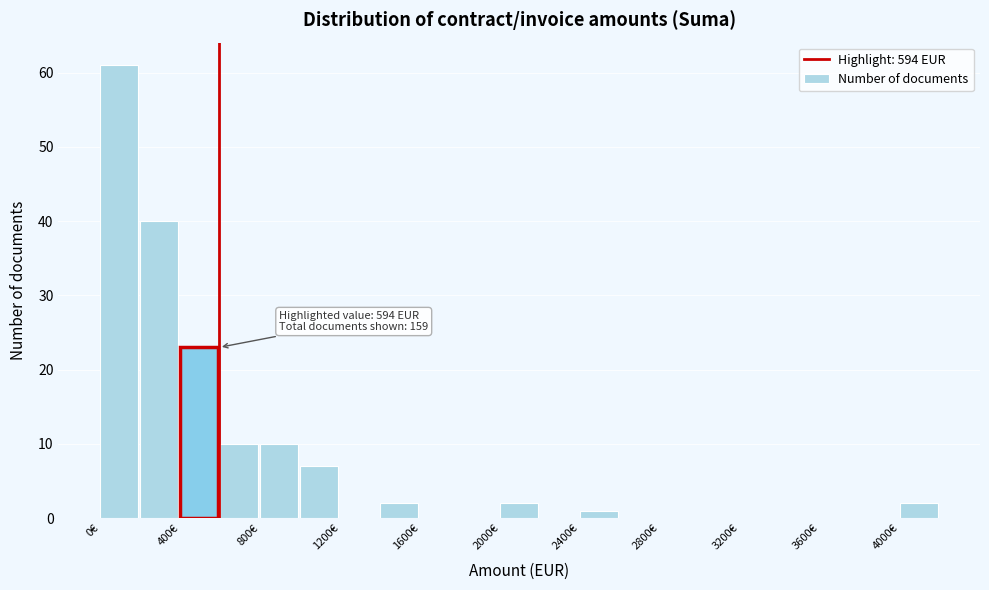

Over which range of the x-axis is the bar tallest?

0 to 200